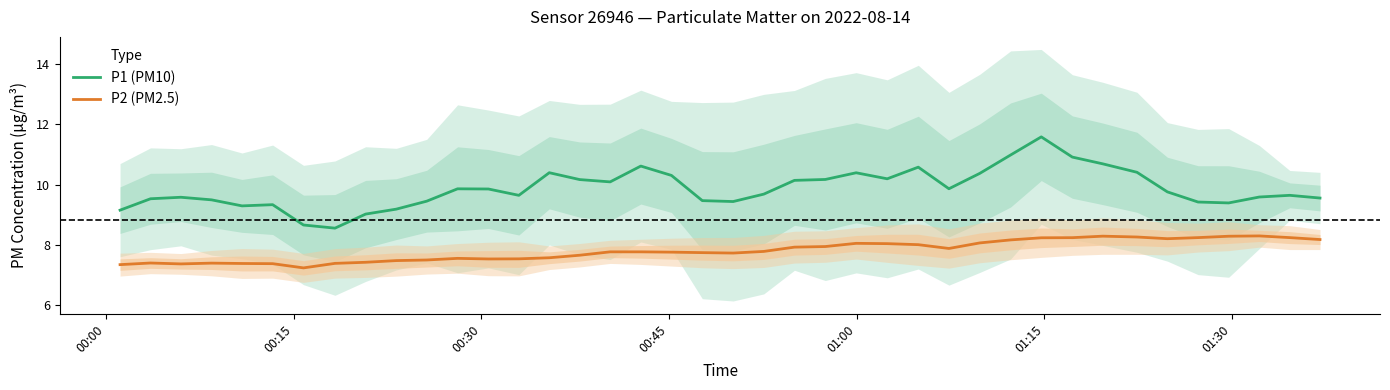

What is the minimum value for P2 (PM2.5)?

7.2